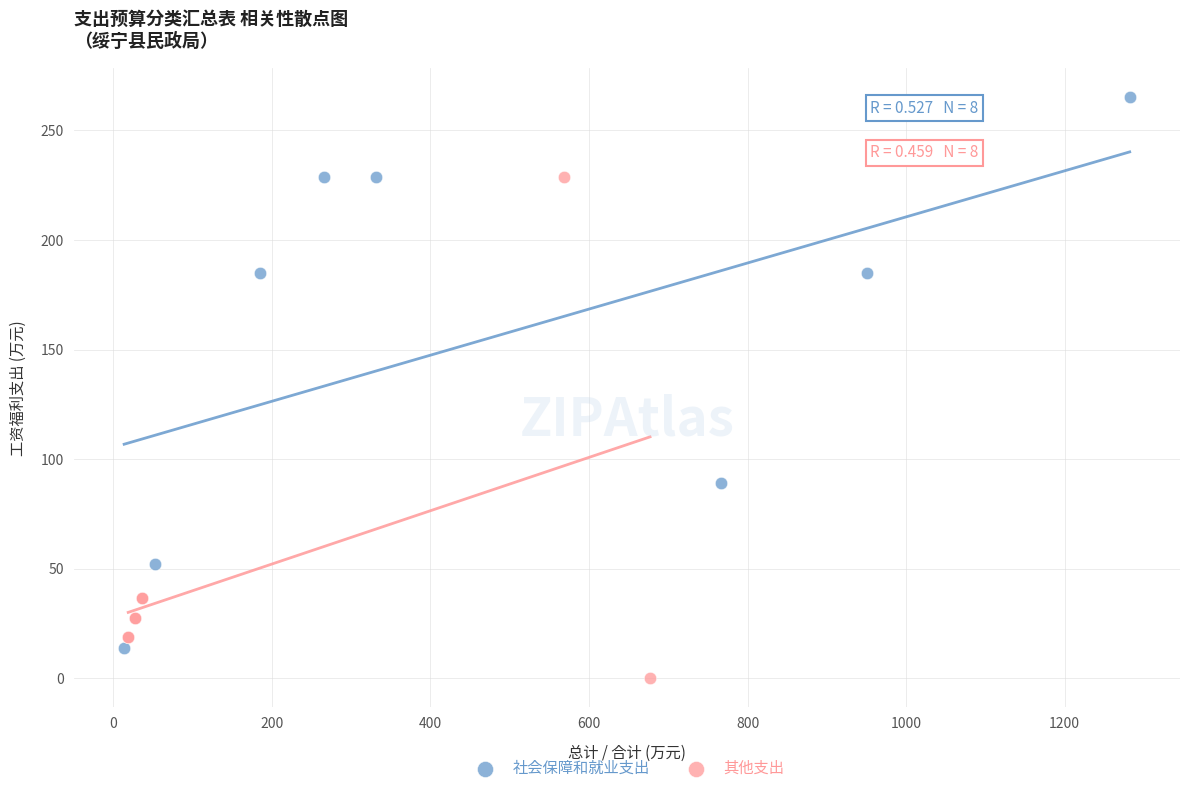

Which series contains the lowest Y value?

其他支出